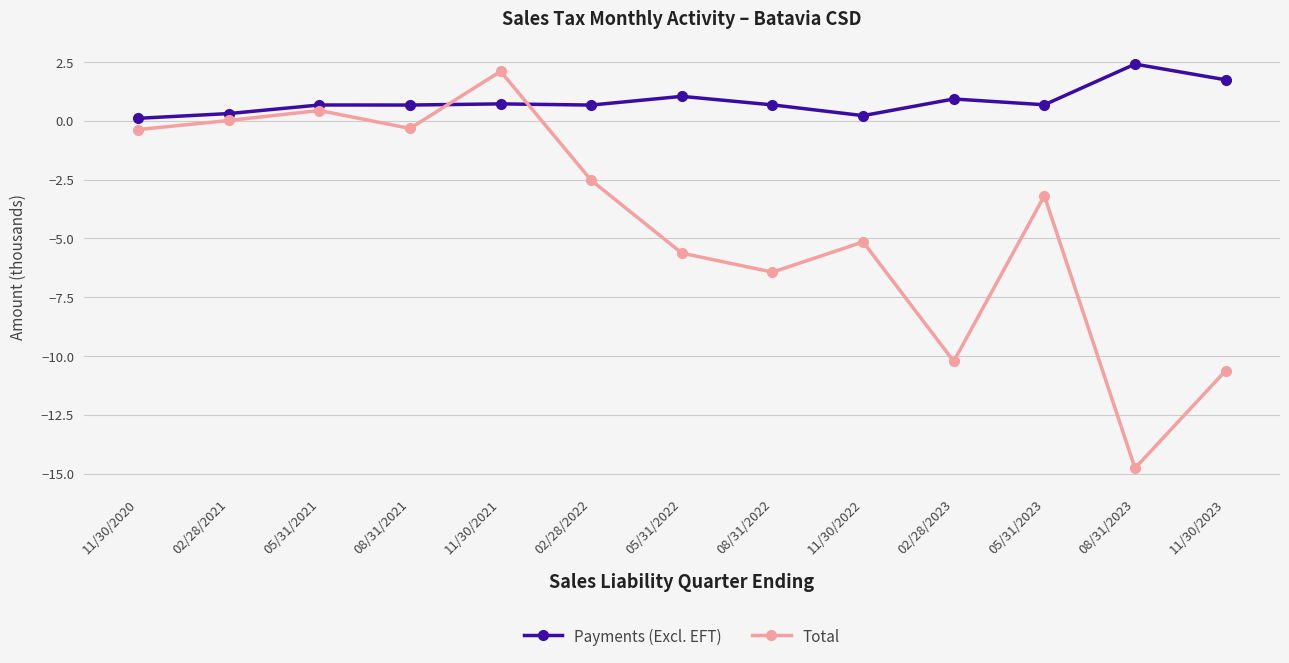

After their last crossing, which series has the higher values: Total or Payments (Excl. EFT)?

Payments (Excl. EFT)